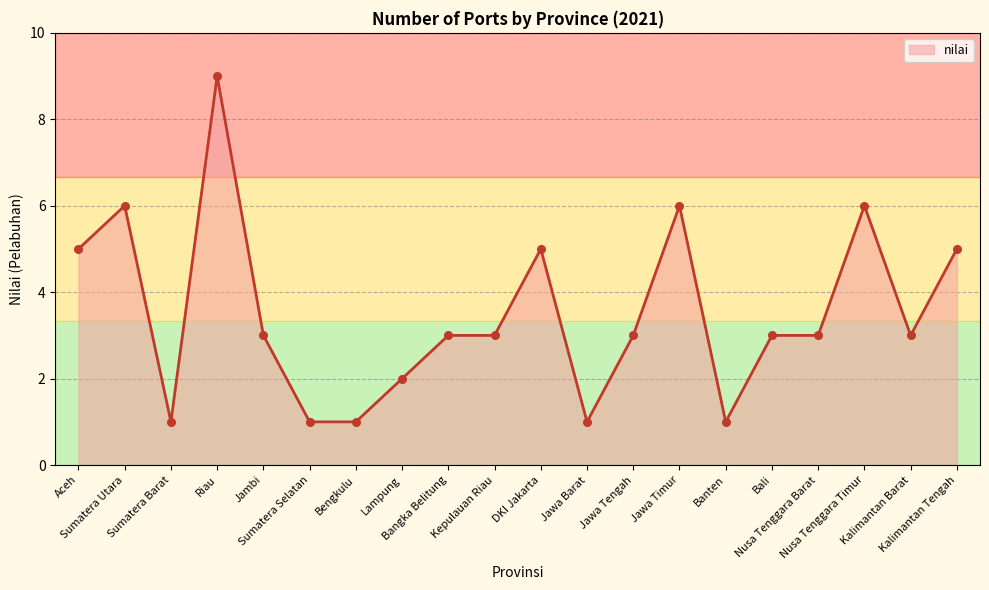

What is the maximum value shown in the chart?

9